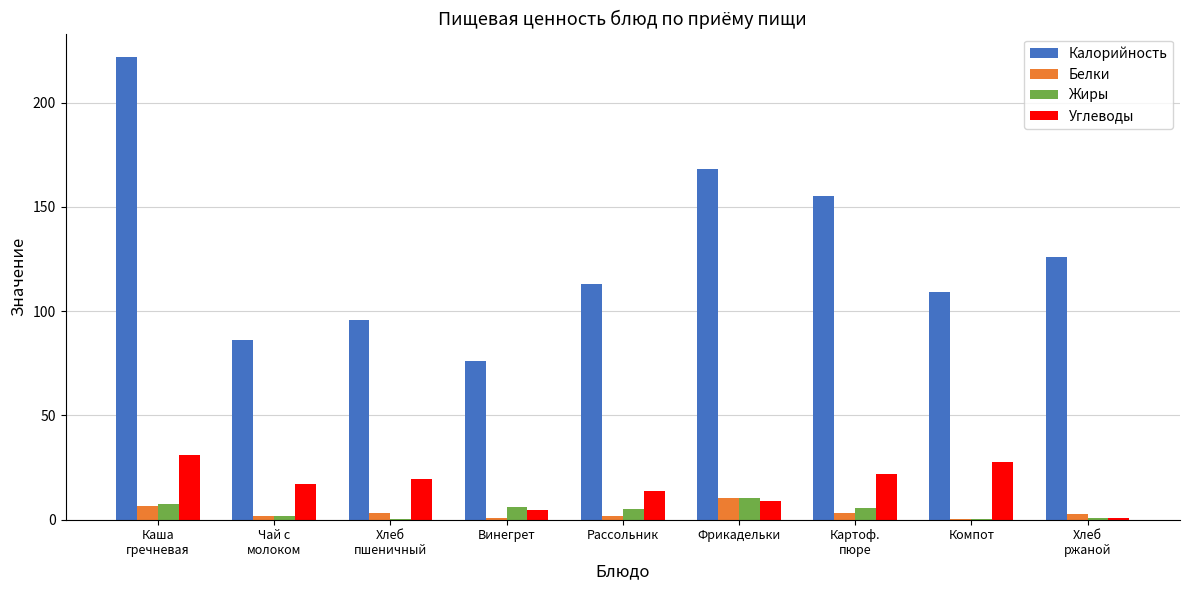

What is the maximum value shown in the chart?

222.0